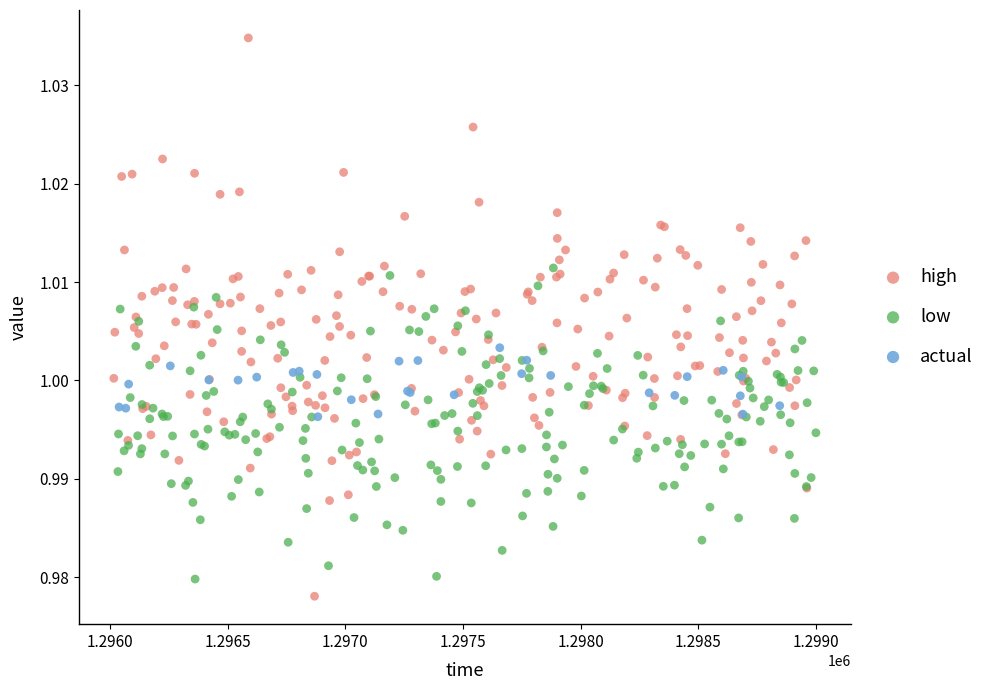

What are all the series names shown in the legend?

high, low, actual